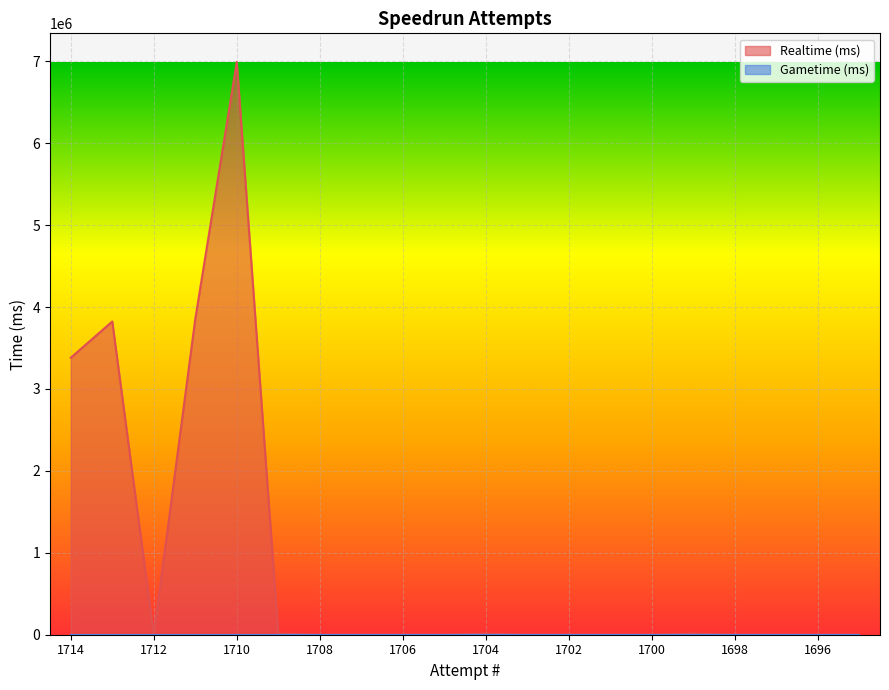

True or false: the data shows 6991512 at 1710.

True